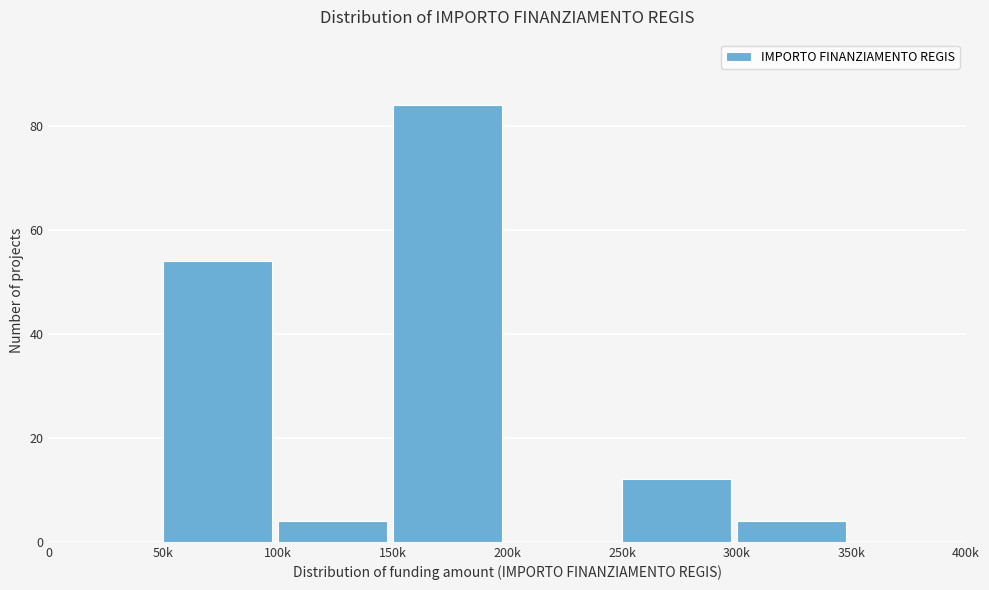

Reading left to right, what are all the values shown in this chart?

0=0	50k=54	100k=4	150k=84	200k=0	250k=12	300k=4	350k=0